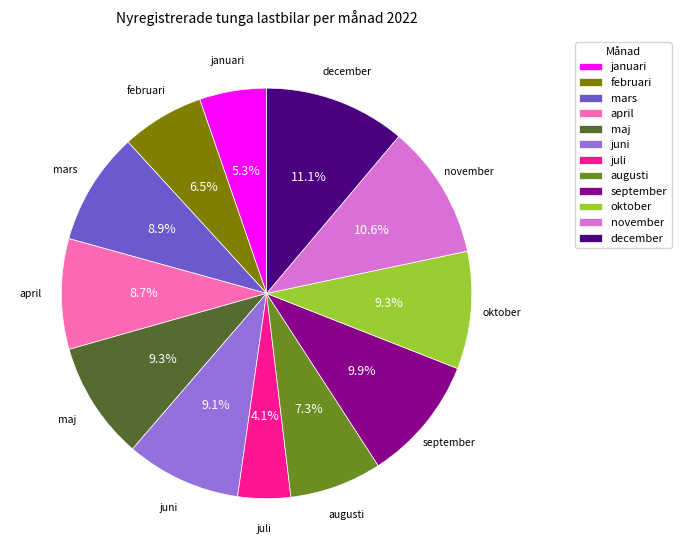

Combined, do februari and maj account for over 50%?

No